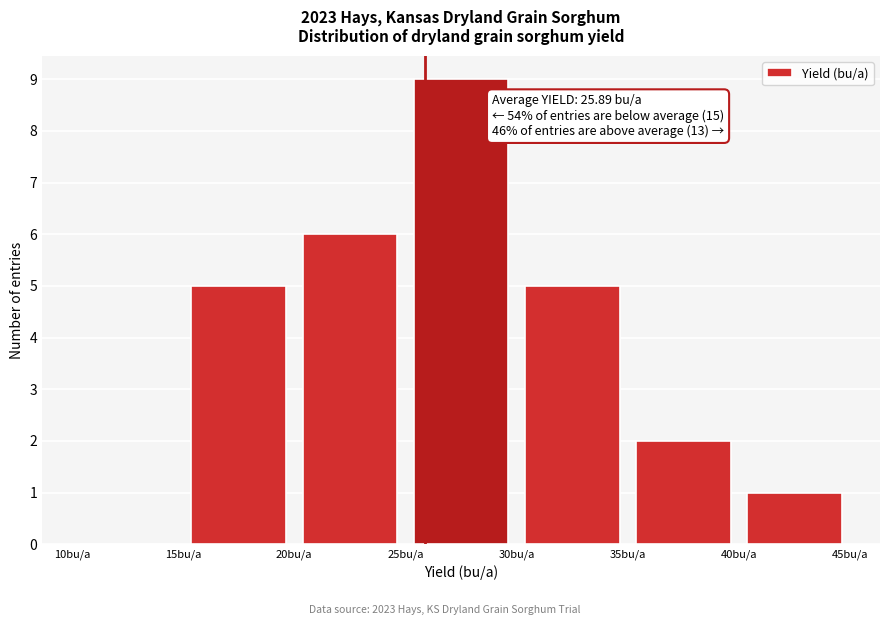

Over which range of the x-axis is the bar tallest?

25 to 30